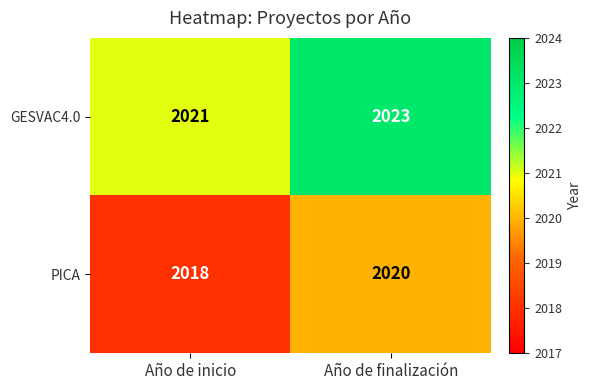

What is the difference between the highest and lowest values at Año de finalización?

3